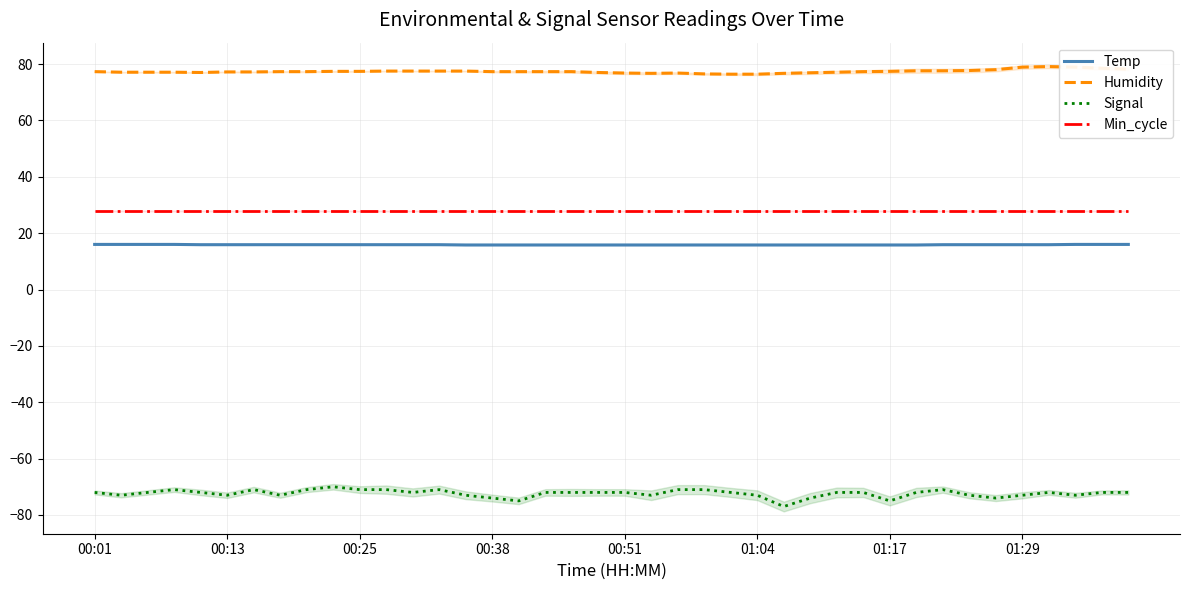

What is the total value across all series at 27?

46.7